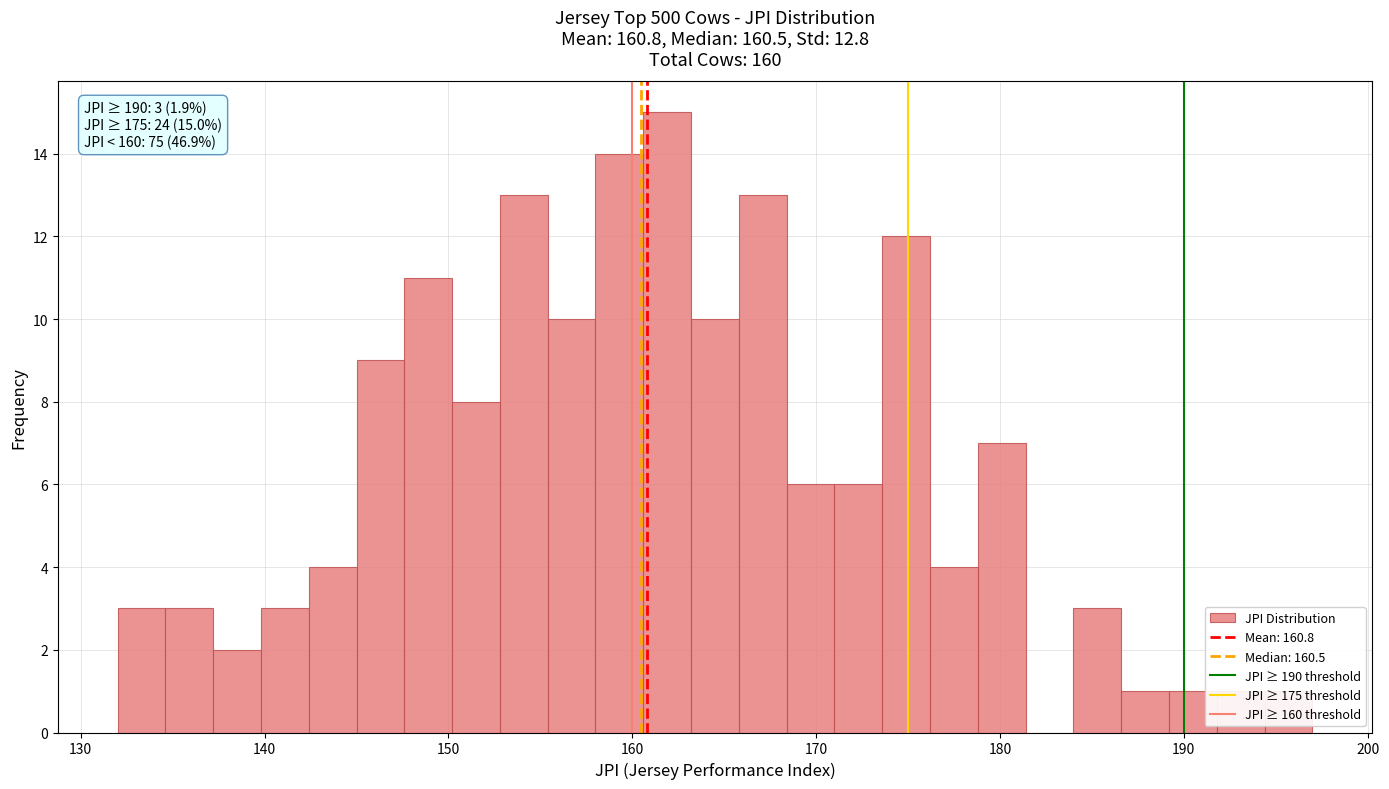

Around what value on the x-axis is the tallest bar? Give the approximate position of its centre, as read against the axis.

162